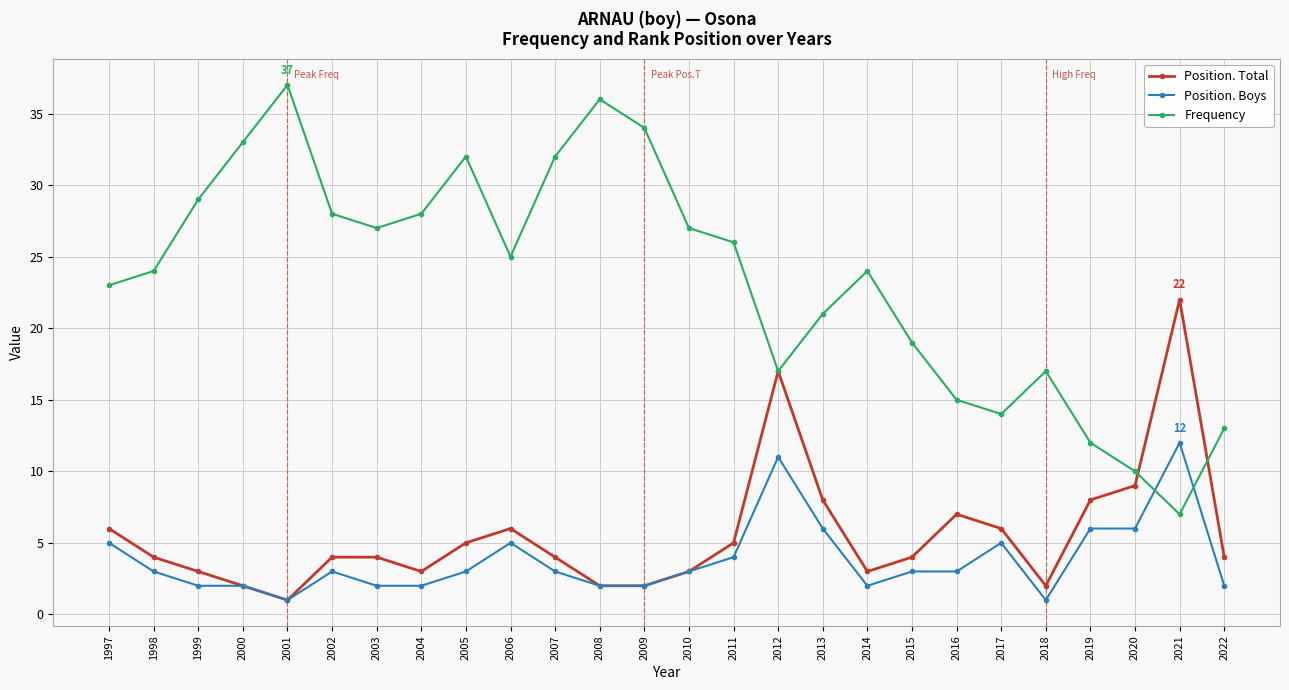

How many intersections are there between Frequency and Position. Boys?

2